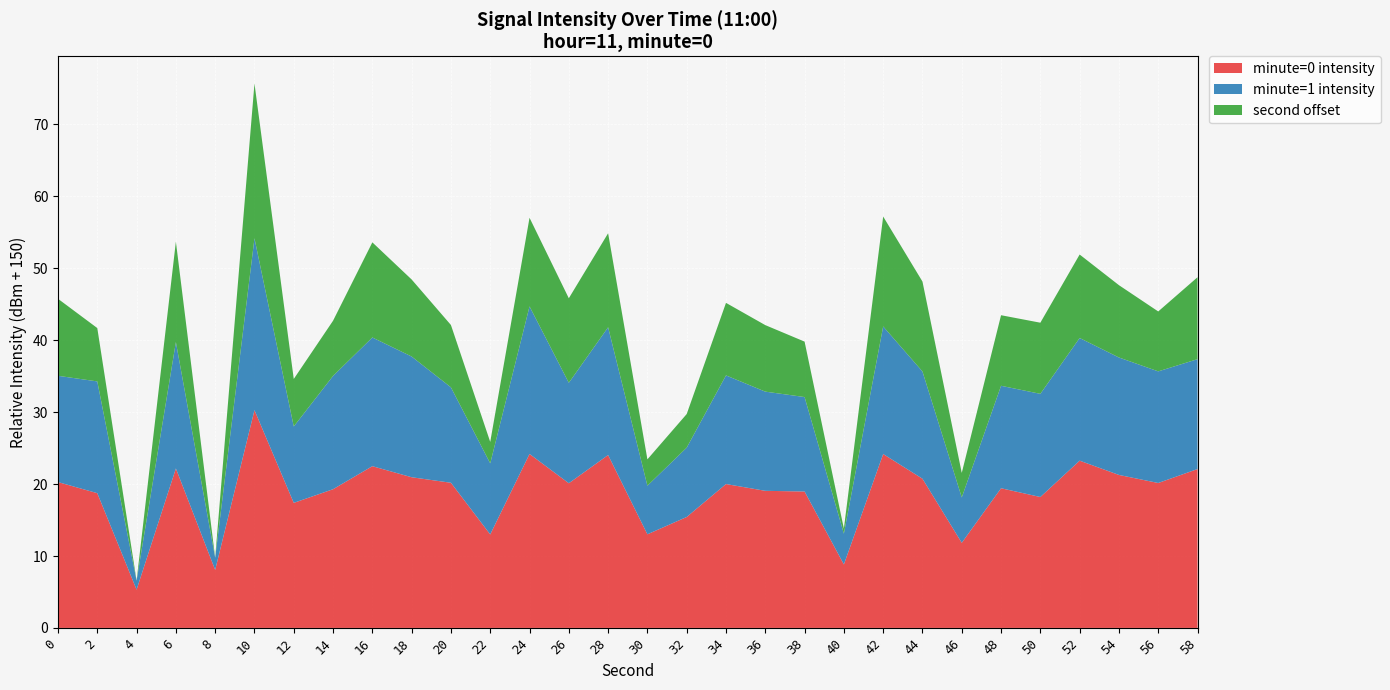

At which category is the sum across all series the highest?

10